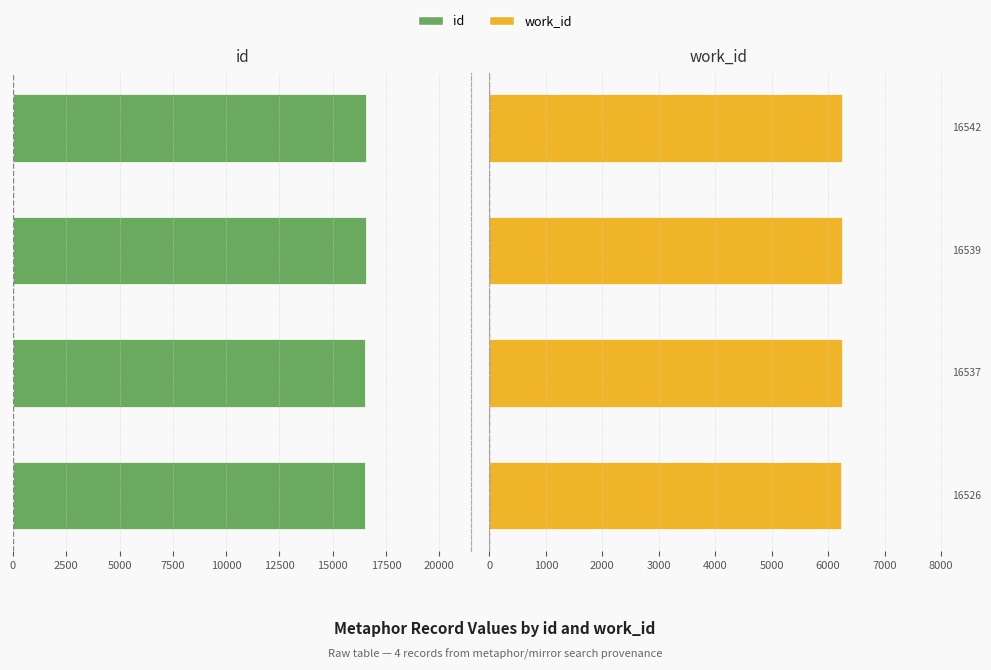

Which series has the largest total across all categories?

id